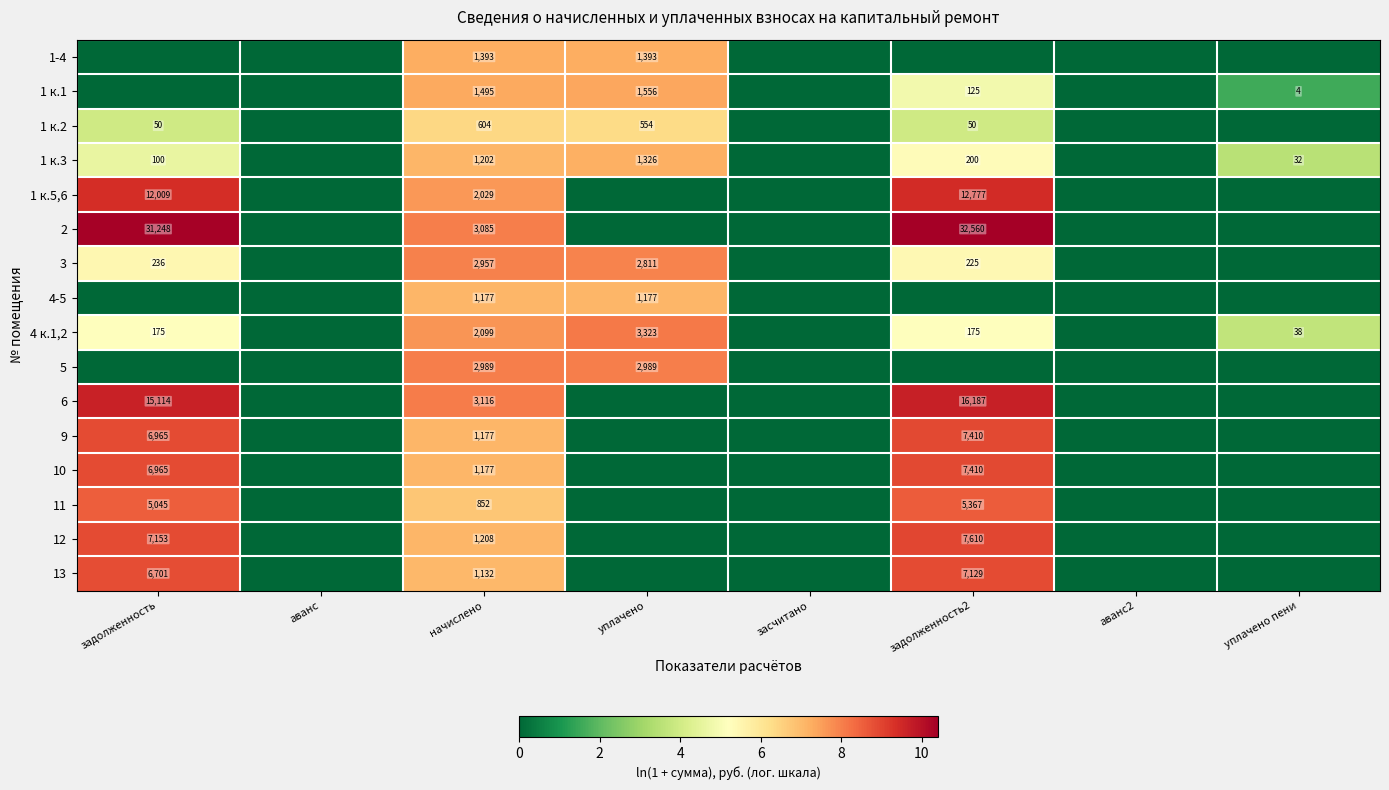

The value of 1 к.5,6 at начислено is 2029. True or false?

True